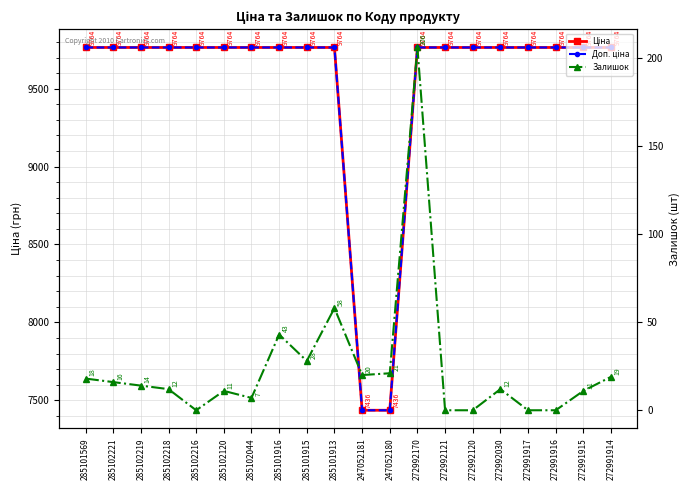

What is the label of the 8th point from the right?

272992170